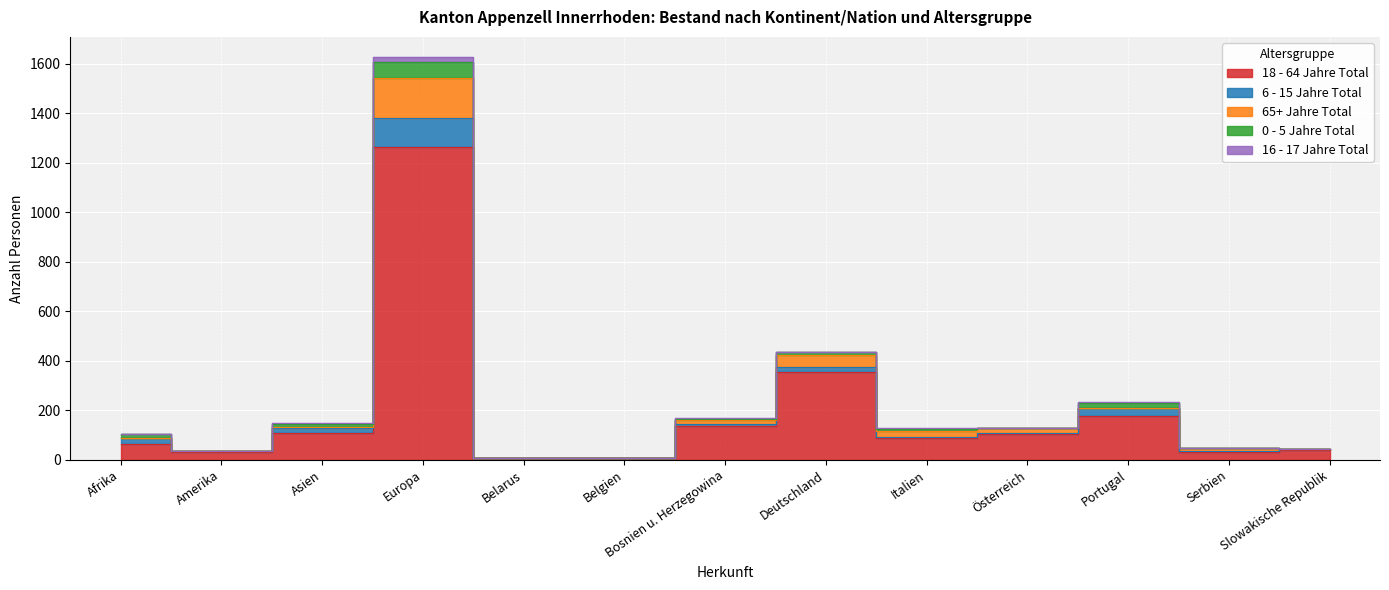

What is the maximum value shown in the chart?

1263